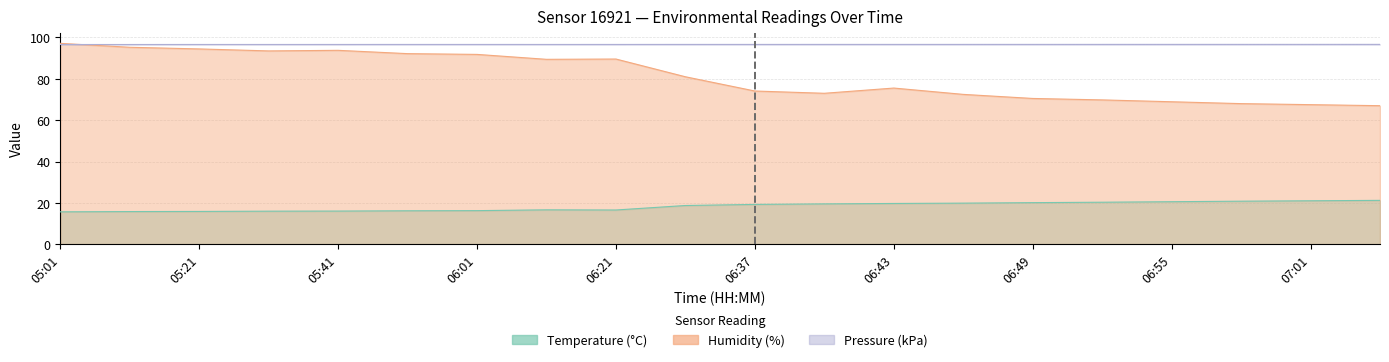

Reading right to left, extract all data points from this chart.

temperature: 07:04=21.2	07:01=21.0	06:58=20.8	06:55=20.6	06:52=20.3	06:49=20.1	06:46=19.9	06:43=19.7	06:40=19.5	06:37=19.2	06:31=18.7	06:21=16.5	06:11=16.6	06:01=16.2	05:51=16.2	05:41=16.0	05:31=16.0	05:21=15.8	05:11=15.8	05:01=15.7
humidity: 07:04=67.0	07:01=67.5	06:58=68.0	06:55=68.9	06:52=69.8	06:49=70.5	06:46=72.5	06:43=75.5	06:40=73.0	06:37=74.1	06:31=81.0	06:21=89.6	06:11=89.4	06:01=91.8	05:51=92.2	05:41=93.8	05:31=93.5	05:21=94.5	05:11=95.3	05:01=97.2
pressure_hi: 07:04=96.7	07:01=96.7	06:58=96.7	06:55=96.7	06:52=96.7	06:49=96.6	06:46=96.6	06:43=96.6	06:40=96.6	06:37=96.6	06:31=96.6	06:21=96.6	06:11=96.6	06:01=96.6	05:51=96.6	05:41=96.6	05:31=96.6	05:21=96.6	05:11=96.6	05:01=96.6
pressure_lo: 07:04=96.6	07:01=96.6	06:58=96.6	06:55=96.6	06:52=96.6	06:49=96.6	06:46=96.6	06:43=96.6	06:40=96.6	06:37=96.6	06:31=96.6	06:21=96.6	06:11=96.6	06:01=96.6	05:51=96.6	05:41=96.6	05:31=96.6	05:21=96.6	05:11=96.6	05:01=96.6